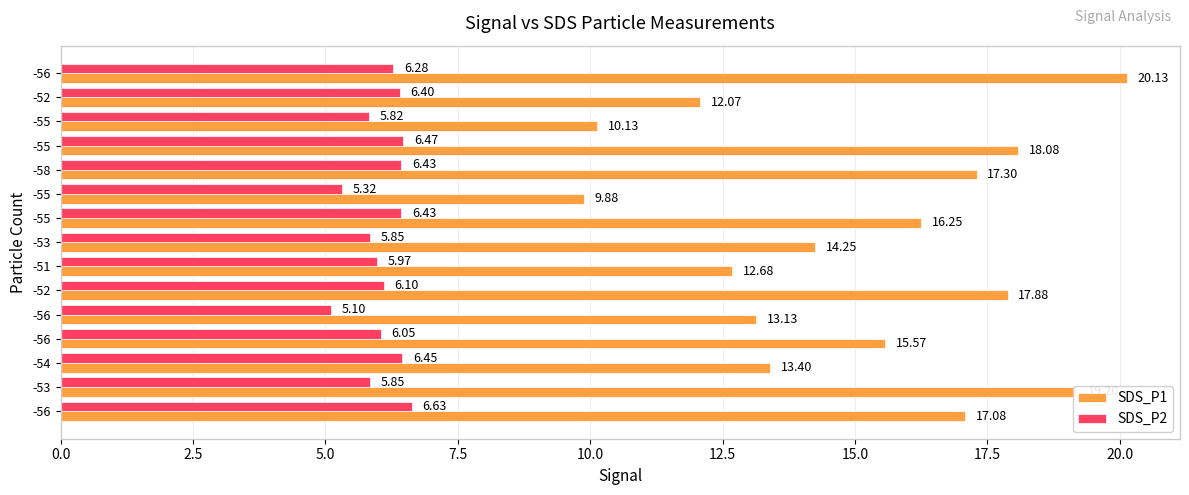

What are all the series names shown in the legend?

SDS_P1, SDS_P2